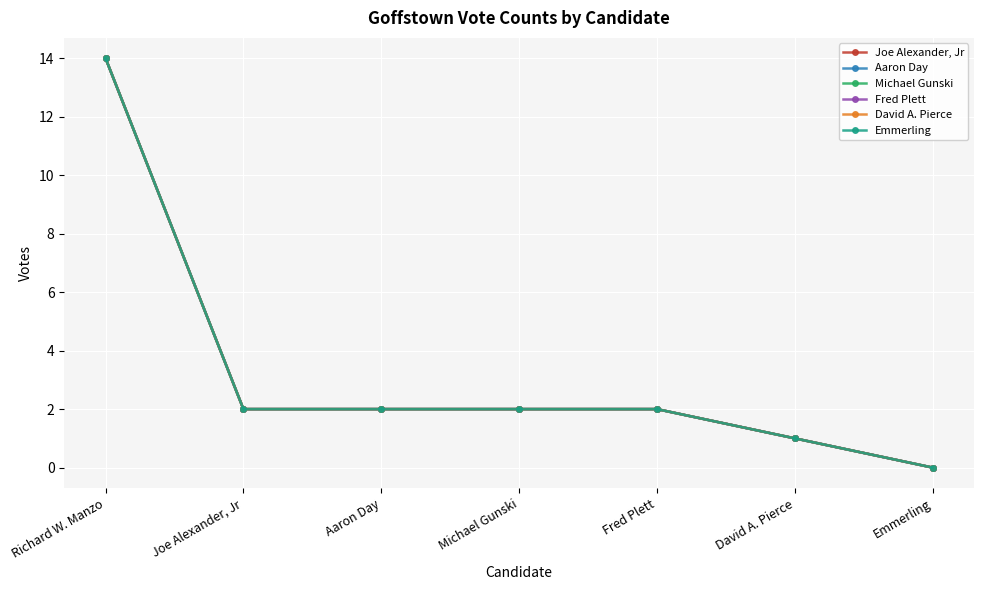

Is it true that Joe Alexander, Jr equals 2 at Aaron Day?

True